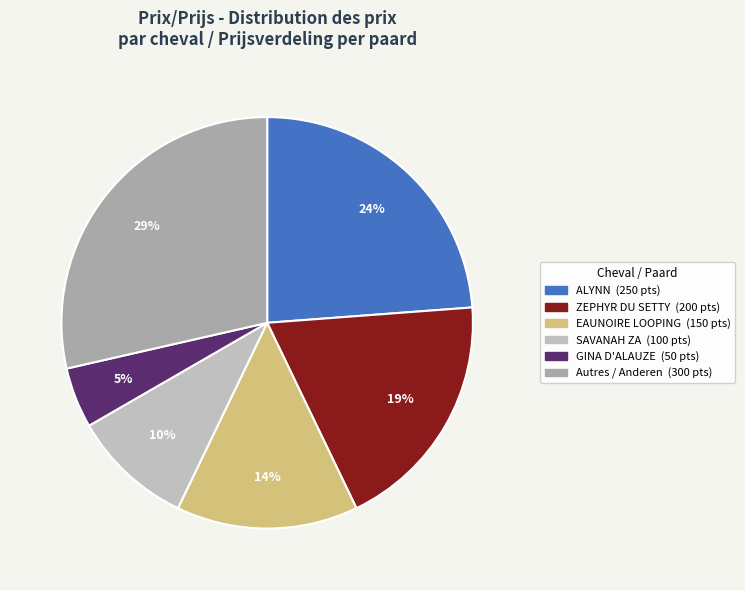

How many slices are in this pie chart?

6